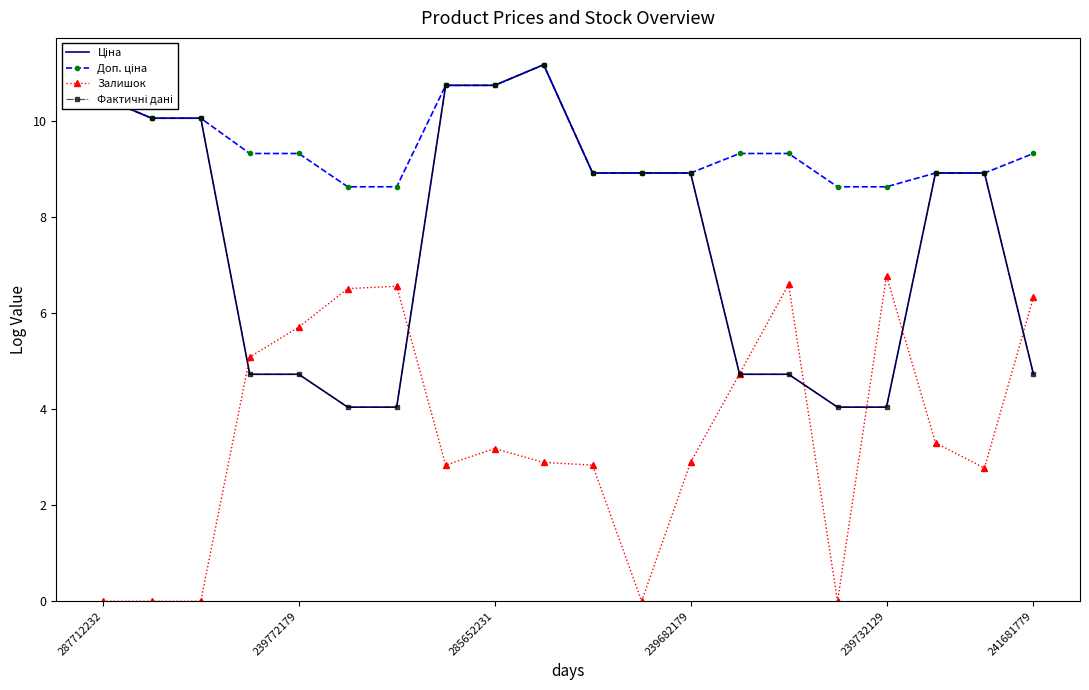

At which label does Залишок reach its minimum?

287712232